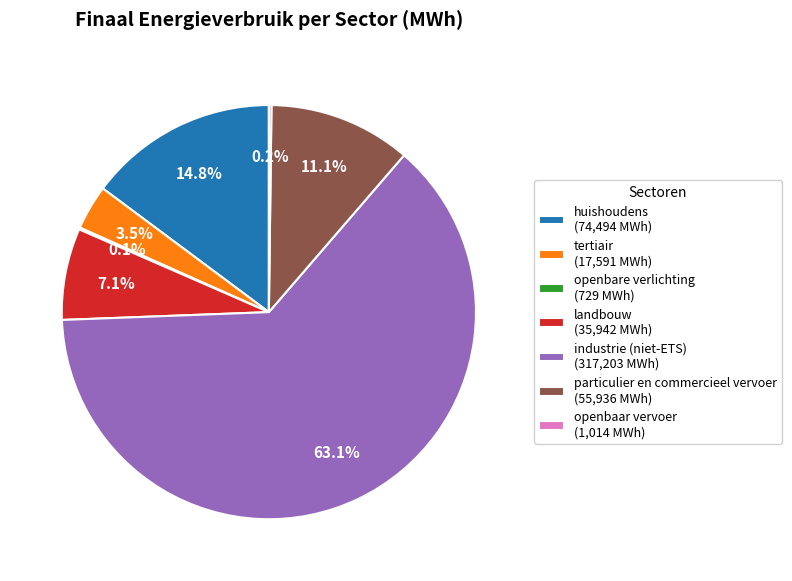

To the nearest percent, what is the difference between the largest and smallest slice percentages?

63%